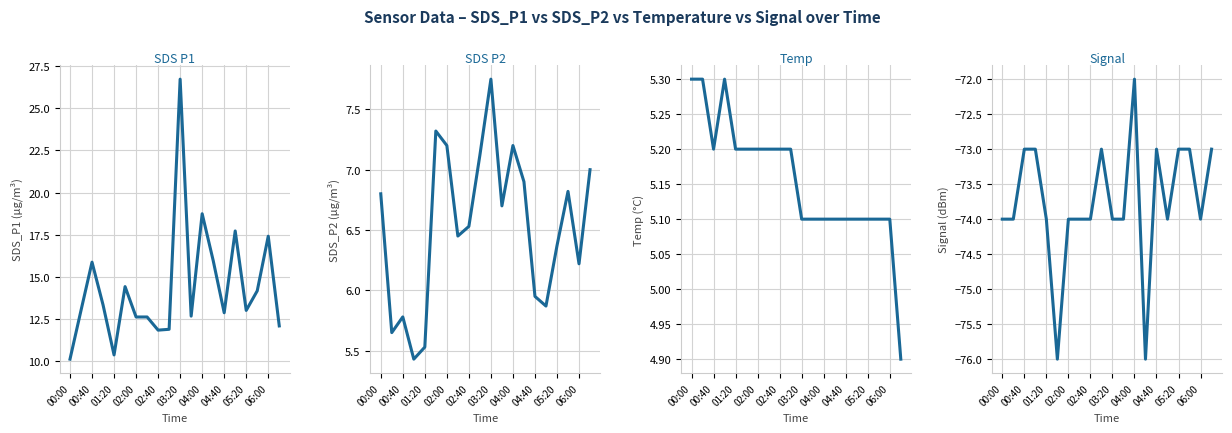

How many values in the Temp series are below 5?

1